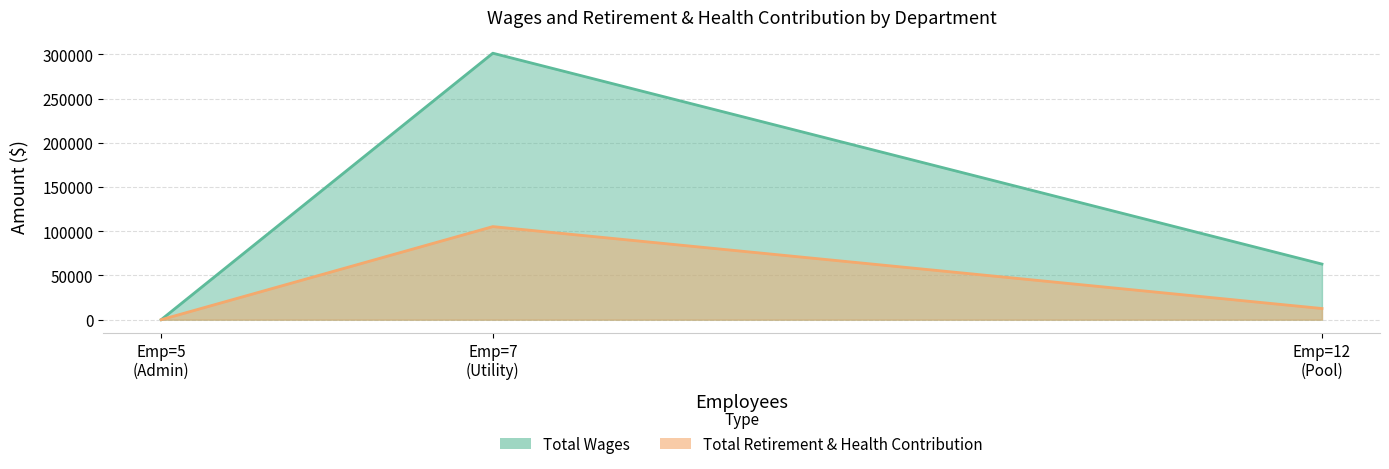

Rank the categories by Total Retirement & Health Contribution value from highest to lowest.

Utility, Pool, Admin